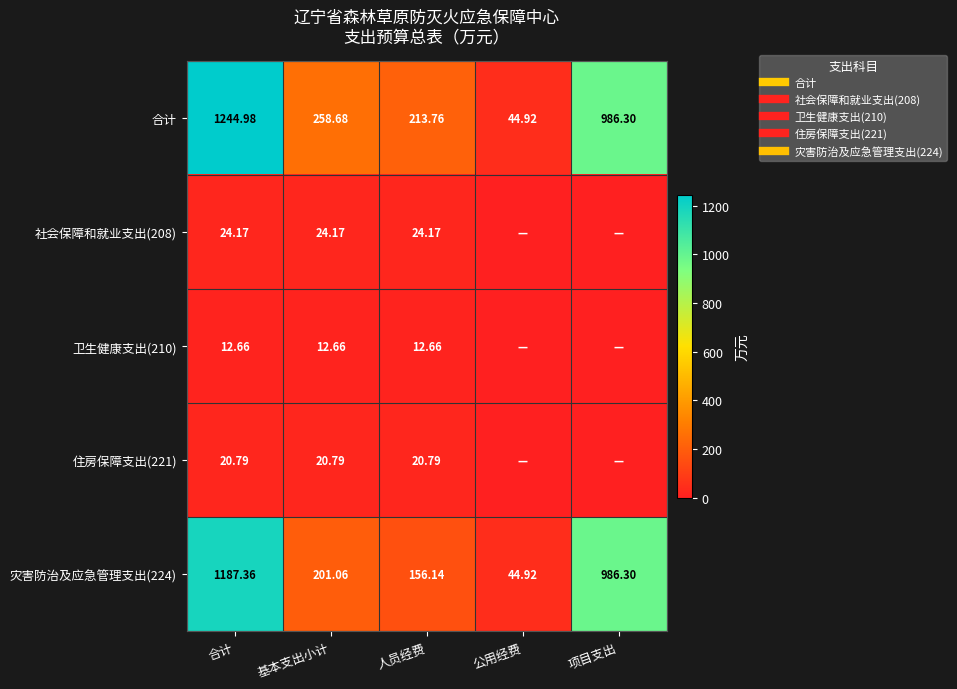

Rank the series at 项目支出 from highest to lowest value.

合计, 灾害防治及应急管理支出(224), 社会保障和就业支出(208), 卫生健康支出(210), 住房保障支出(221)